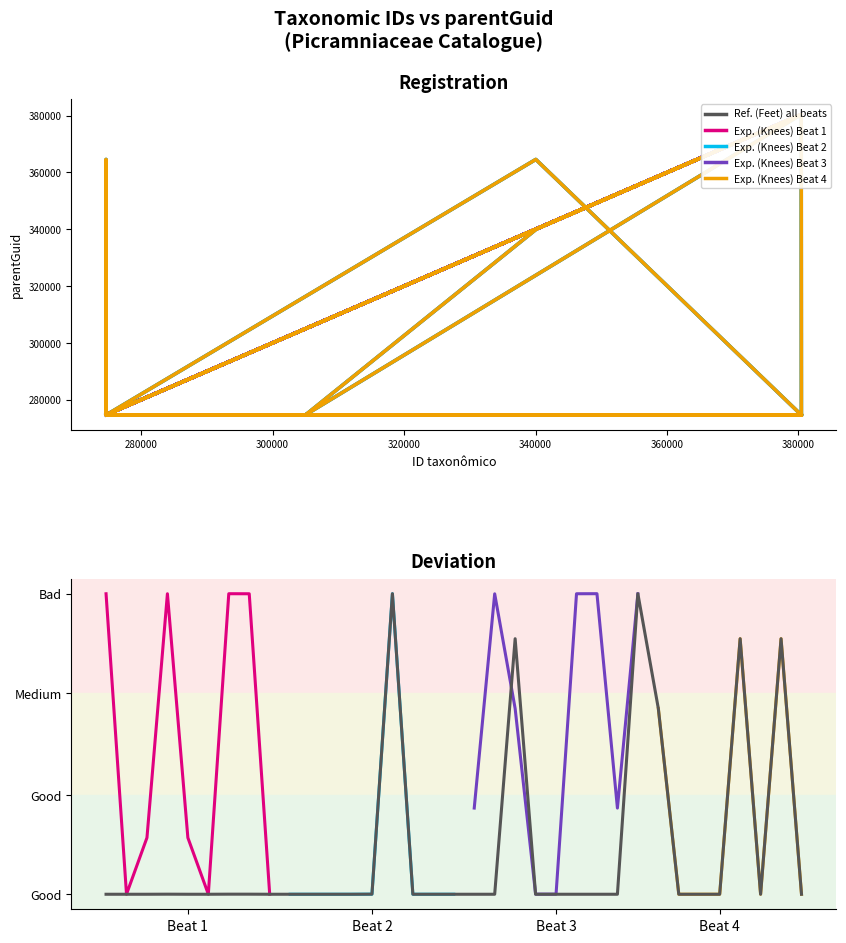

Where do Ref. (Feet) all beats and Exp. (Knees) Beat 1 first cross each other?

380417 and 340044